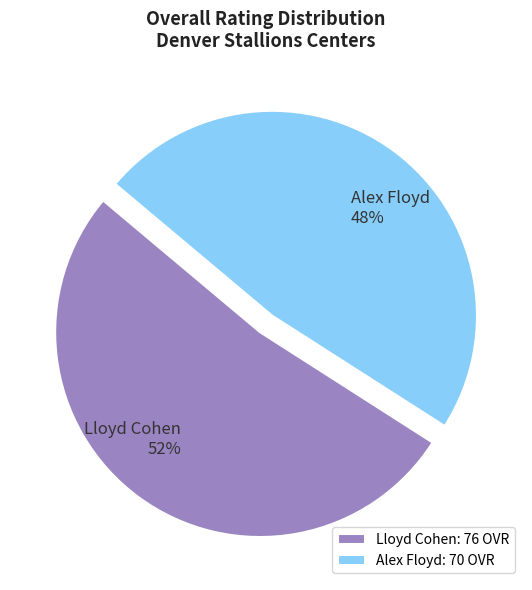

Which has a higher value, Lloyd Cohen or Alex Floyd?

Lloyd Cohen